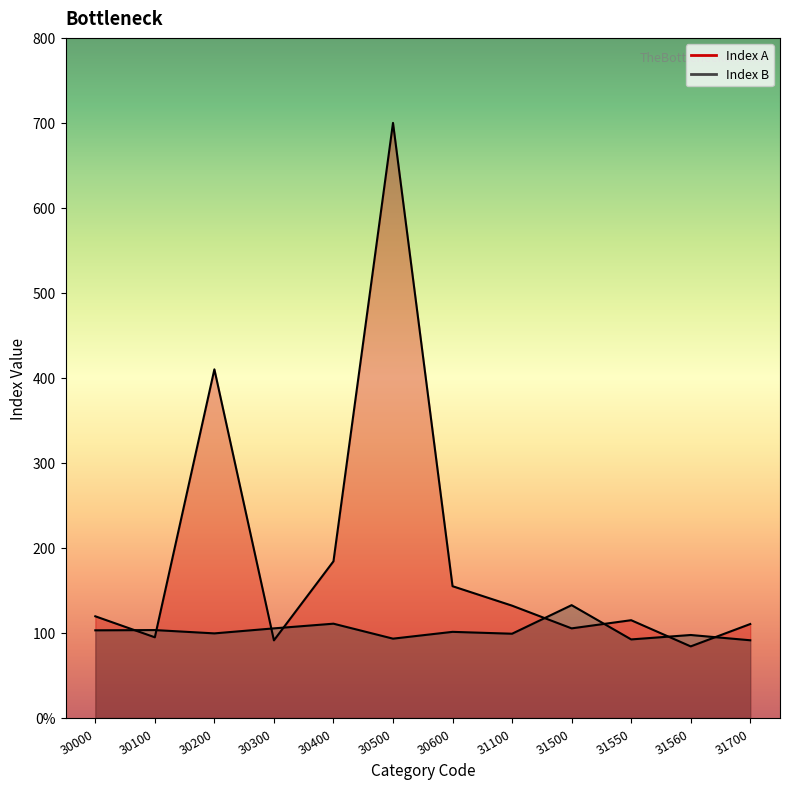

Rank the series by their maximum value, from lowest to highest.

Index B, Index A